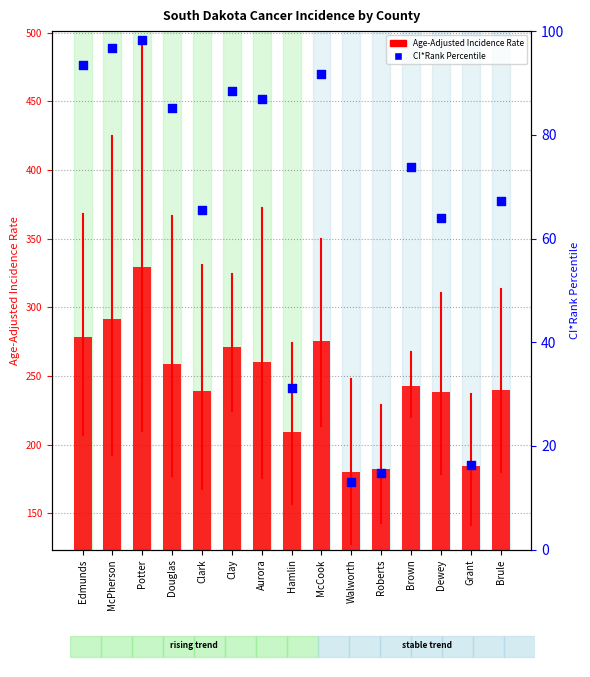

What is the total value across all series at Edmunds?

371.7